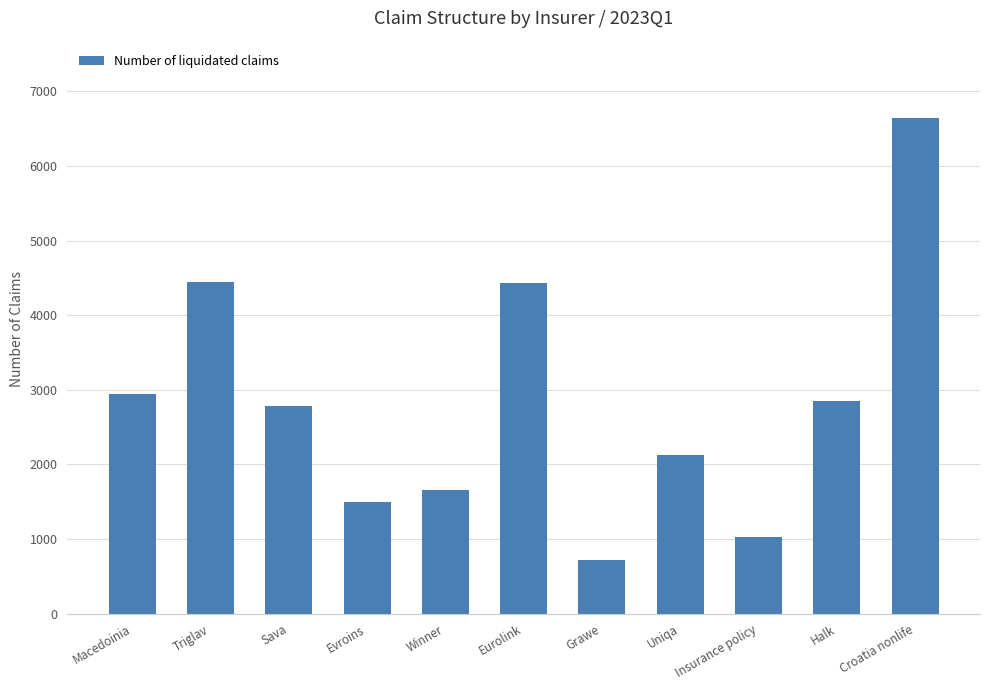

What is the value of the 6th bar from the left?

4429